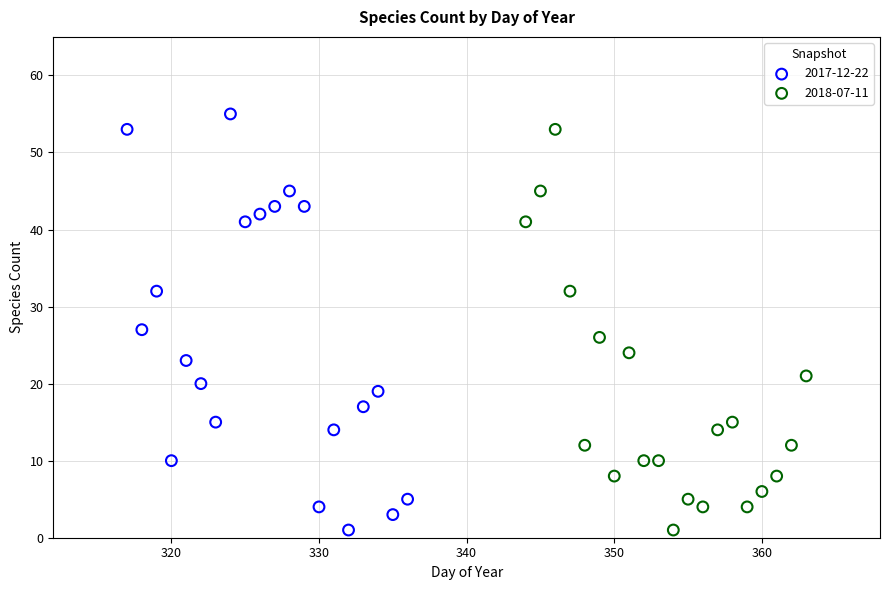

Which series has the largest Y range (max minus min)?

2017-12-22